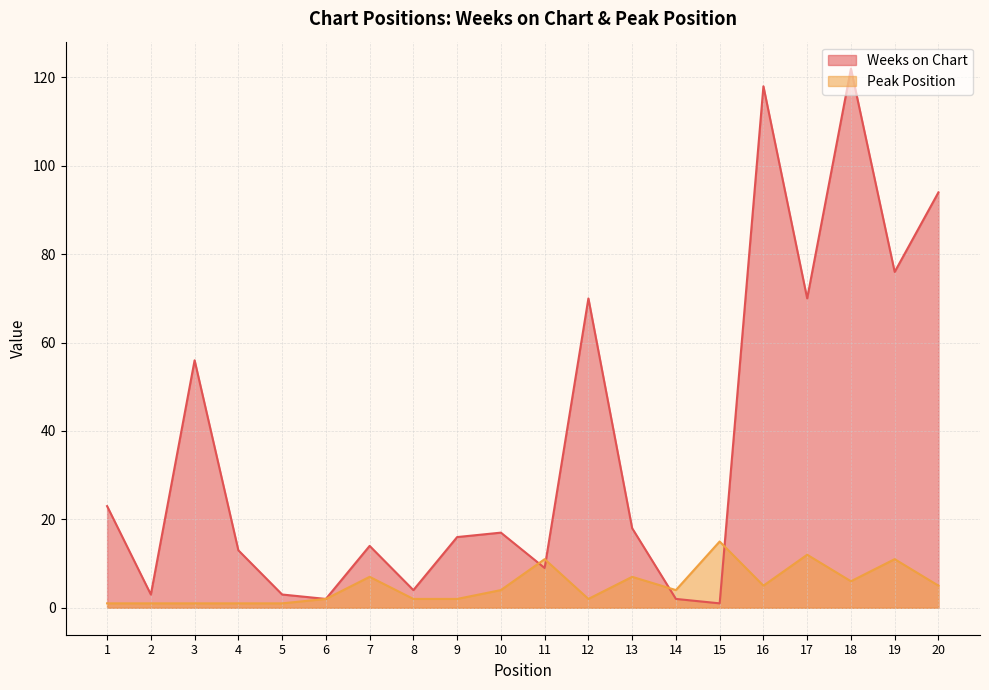

True or false: Peak Position has a value of 7 at 20.

False